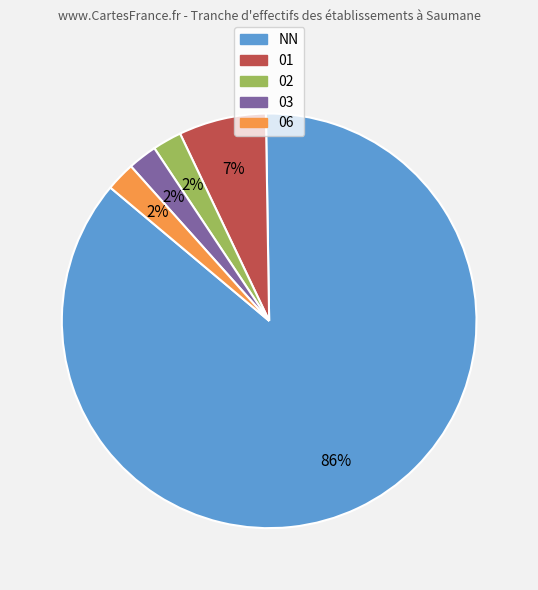

Count the number of slices in the pie.

5